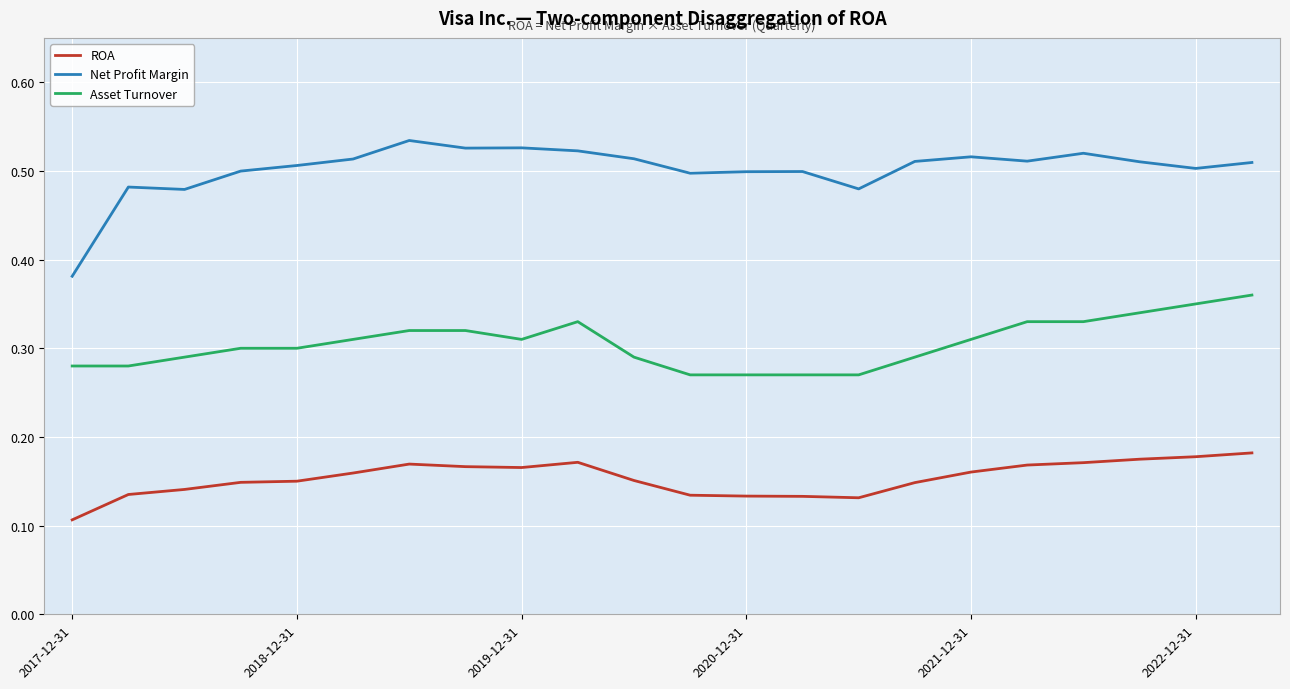

True or false: Net Profit Margin and Asset Turnover intersect in this chart.

False